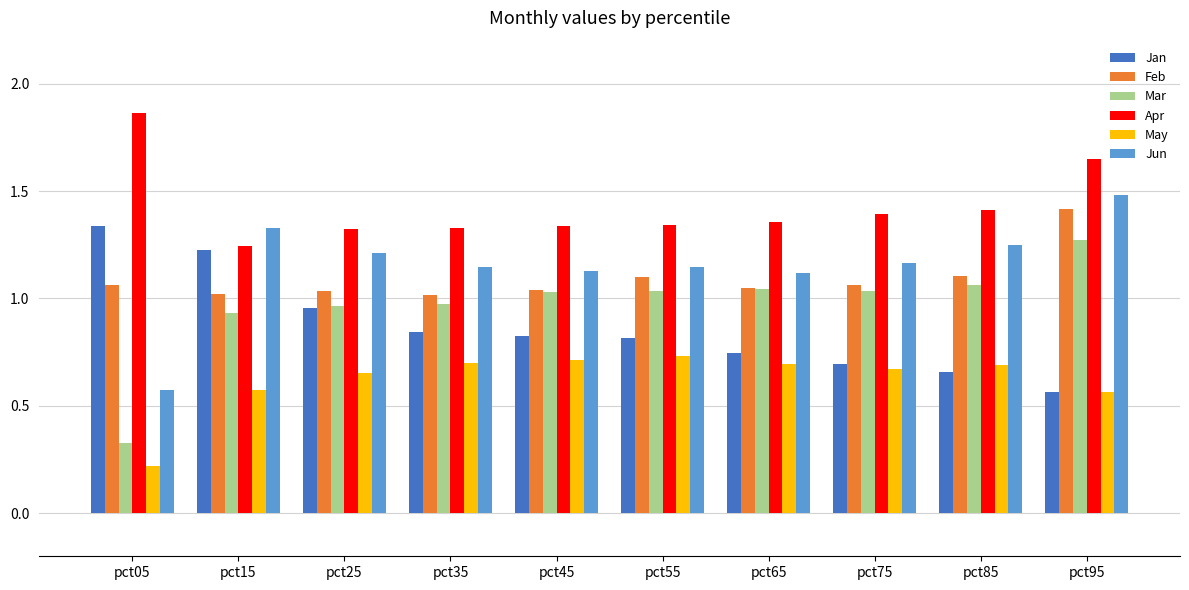

What is the smallest value displayed?

0.2